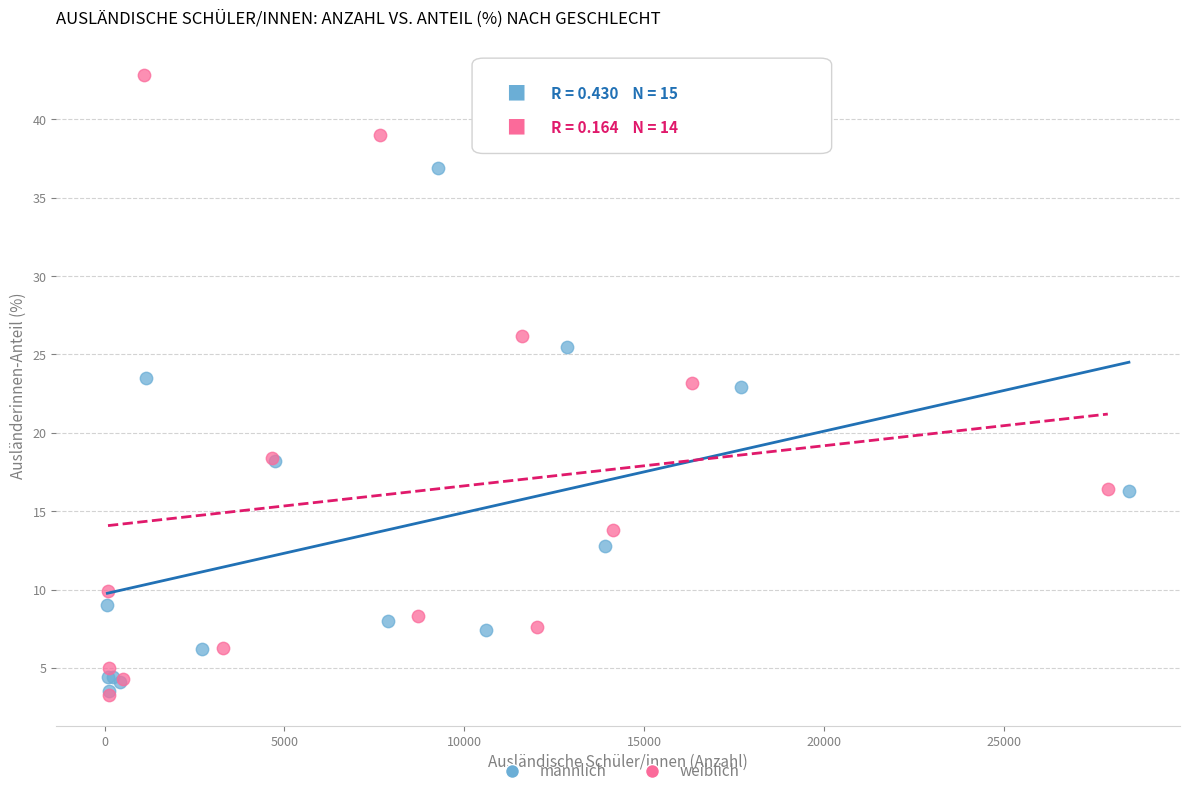

Which series contains the highest Y value?

weiblich